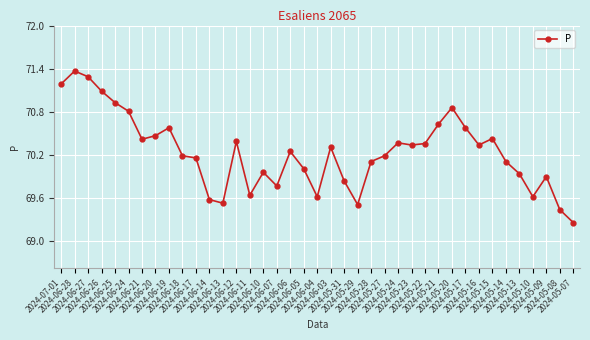

At which label does the data first exceed 70?

2024-07-01